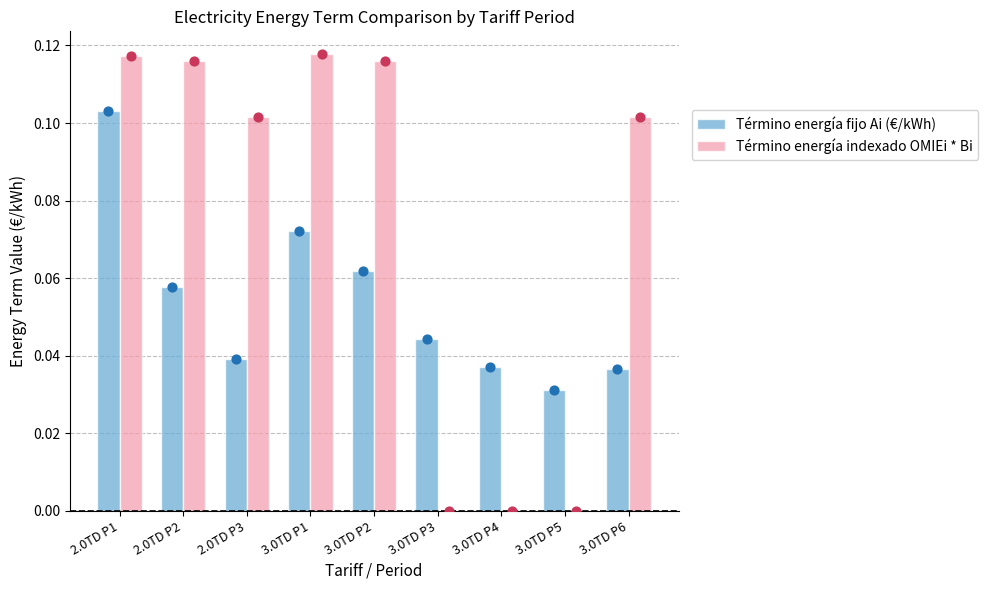

At how many categories does at least one series exceed 0?

9